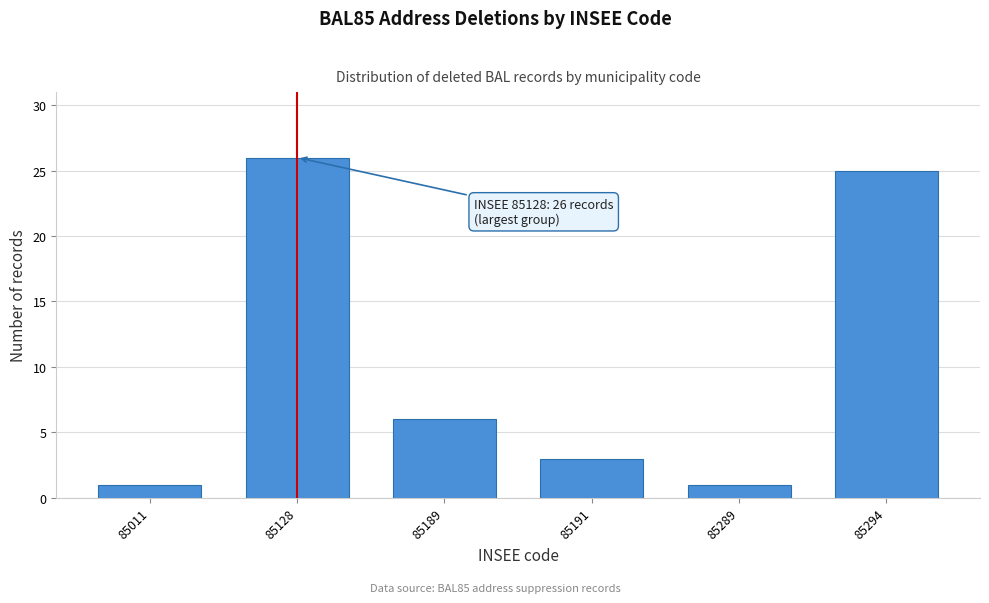

Reading left to right, transcribe all the data shown in this chart.

85011=1	85128=26	85189=6	85191=3	85289=1	85294=25